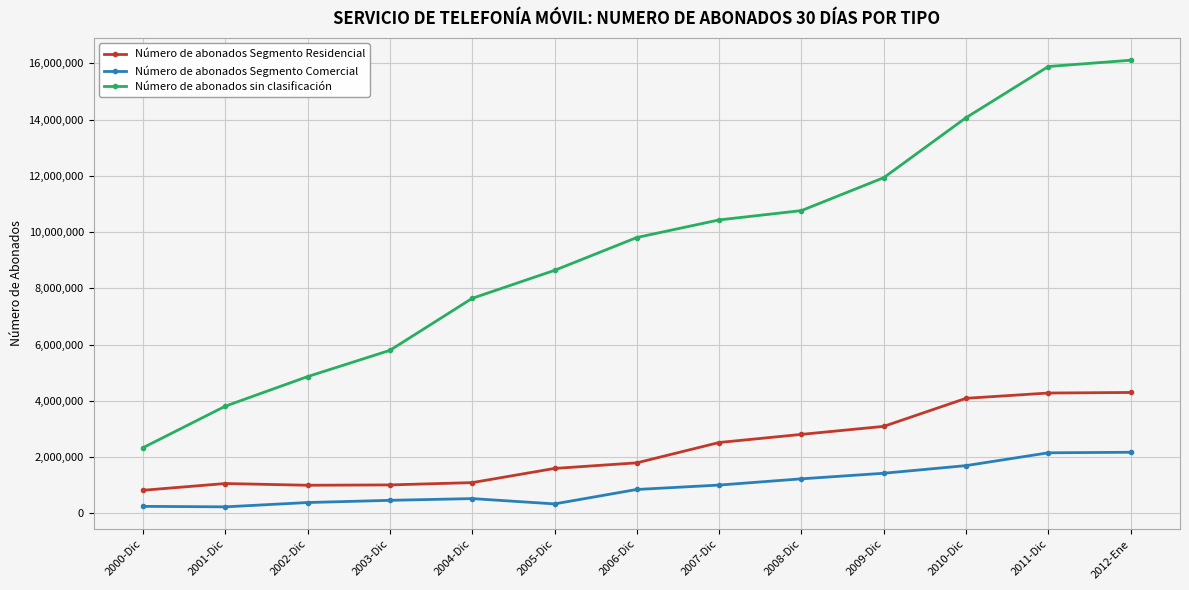

How many categories are shown in the chart?

13